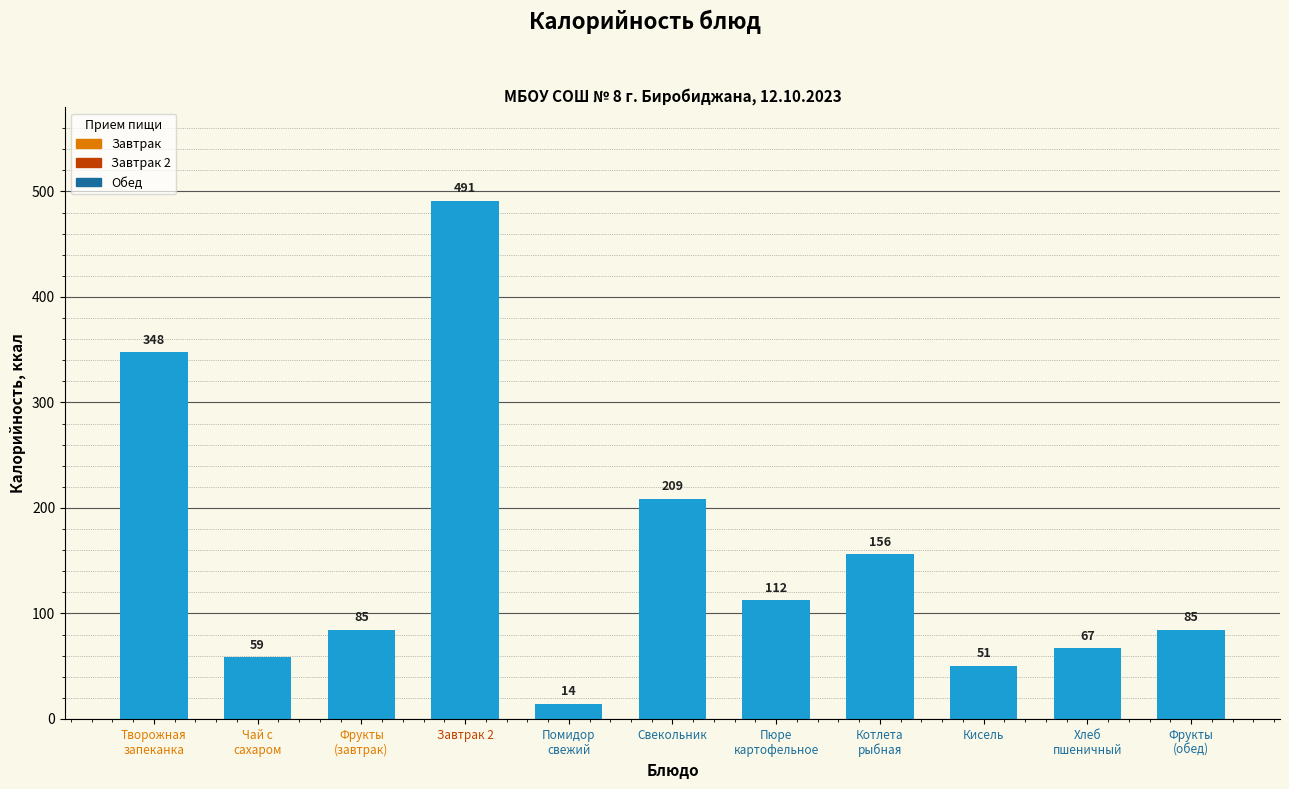

What is the label of the 3rd bar from the right?

Кисель